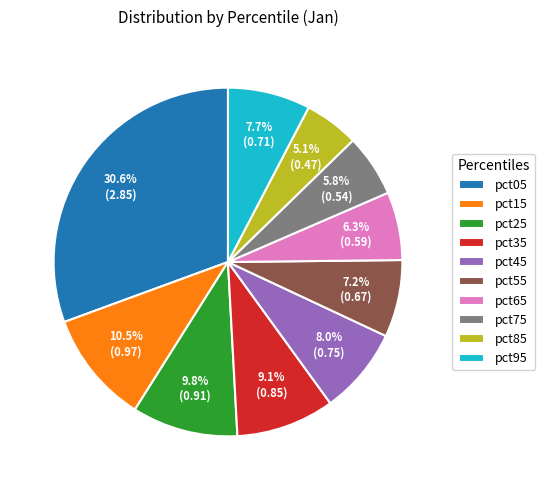

Is pct35 the majority of the pie?

No